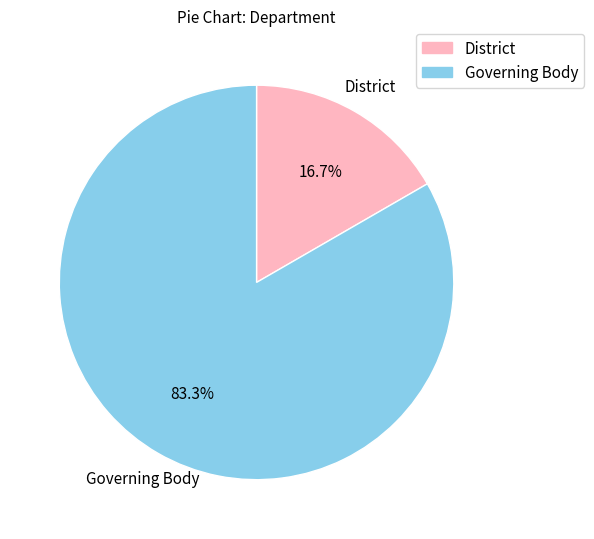

How many segments does this pie chart have?

2